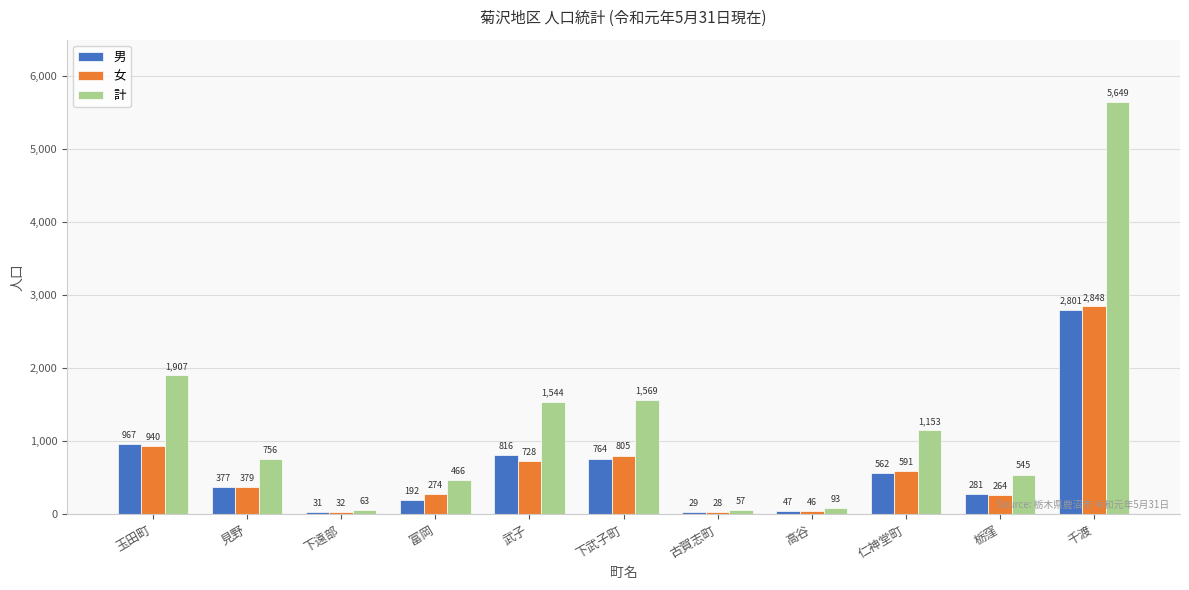

What is the highest value of the 女 series?

2848